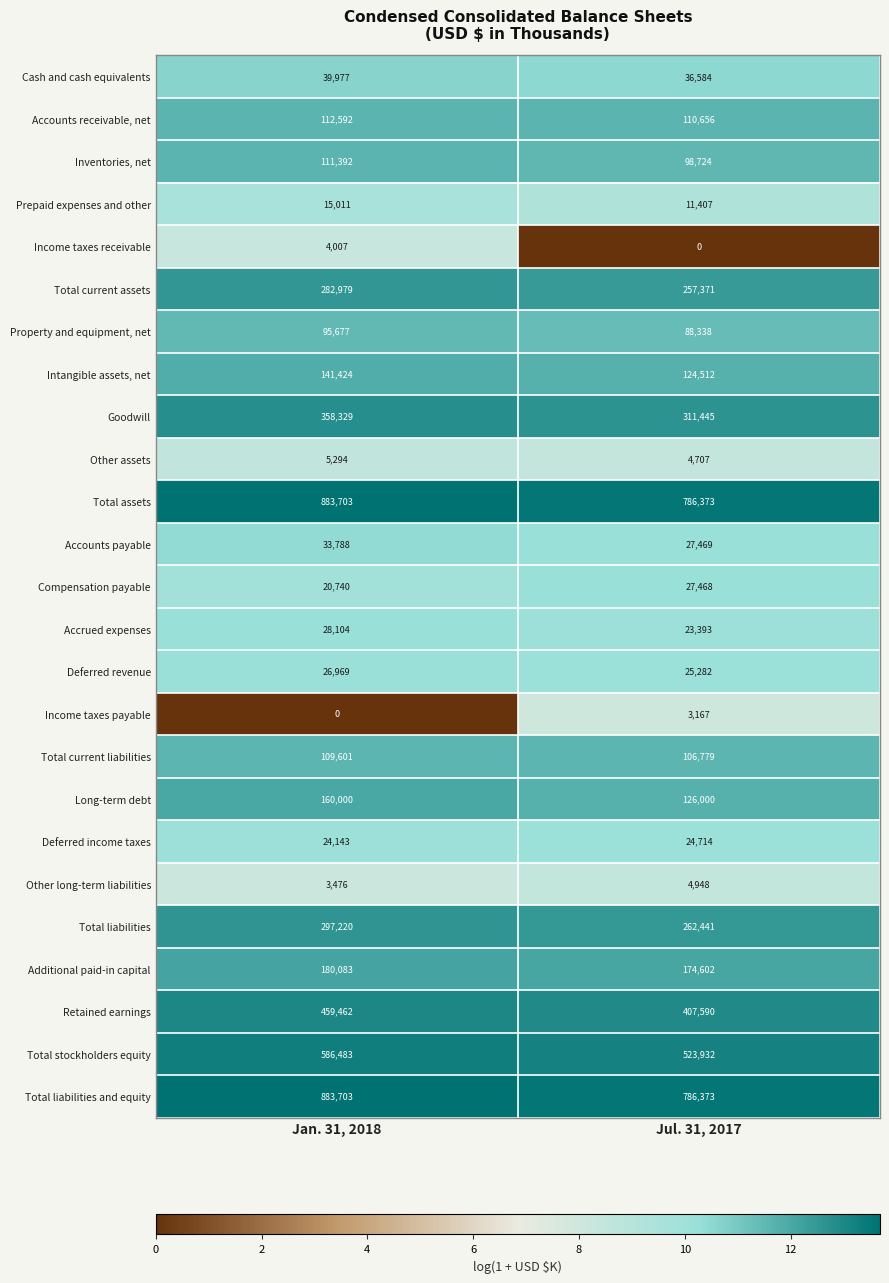

At which label does Other assets reach its peak?

Jan. 31, 2018